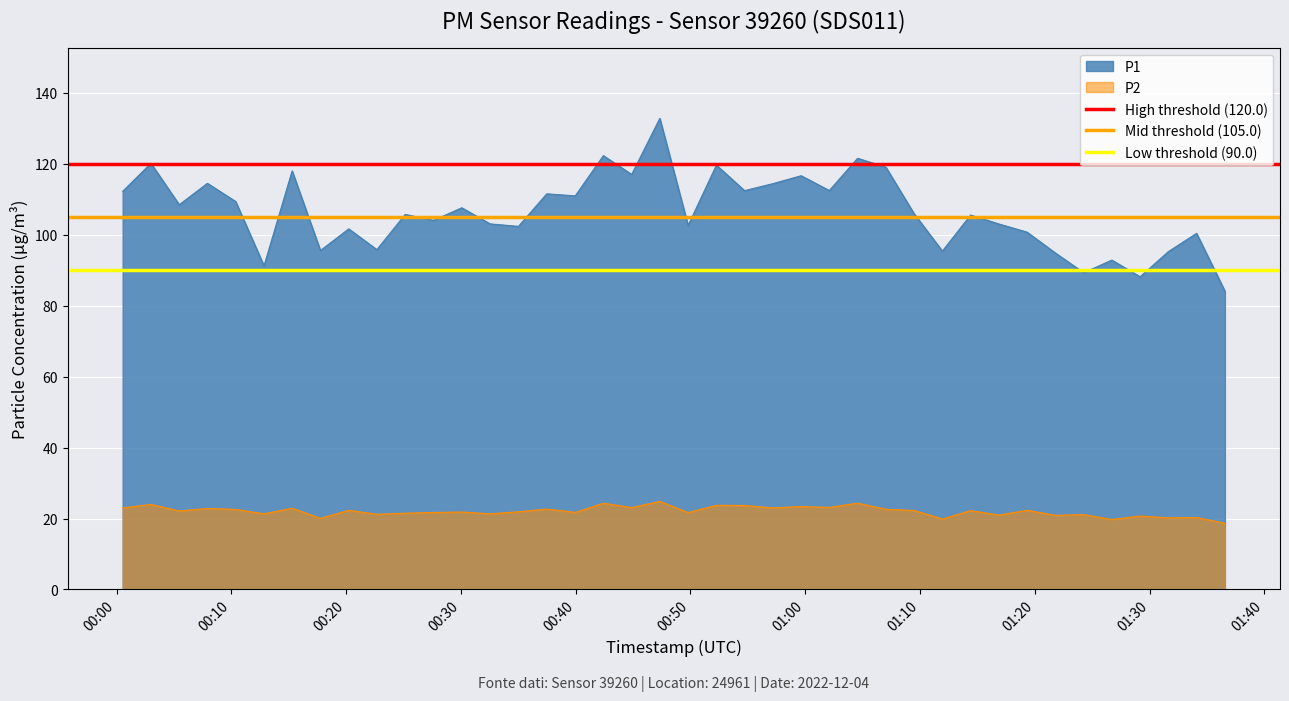

True or false: P2 and P1 intersect in this chart.

False